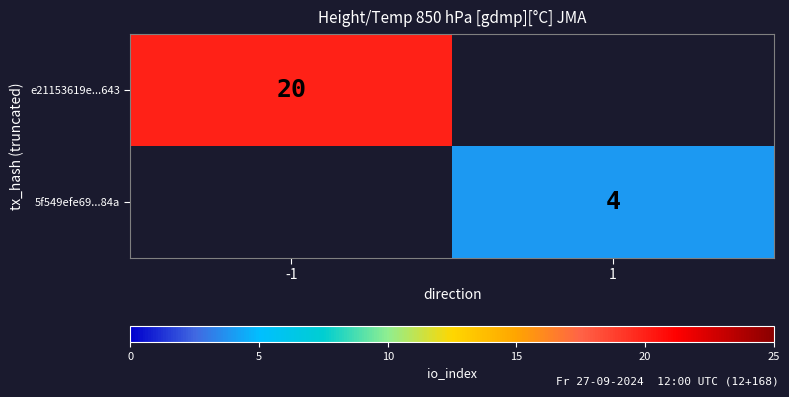

Between 1 and -1, which is larger?

-1